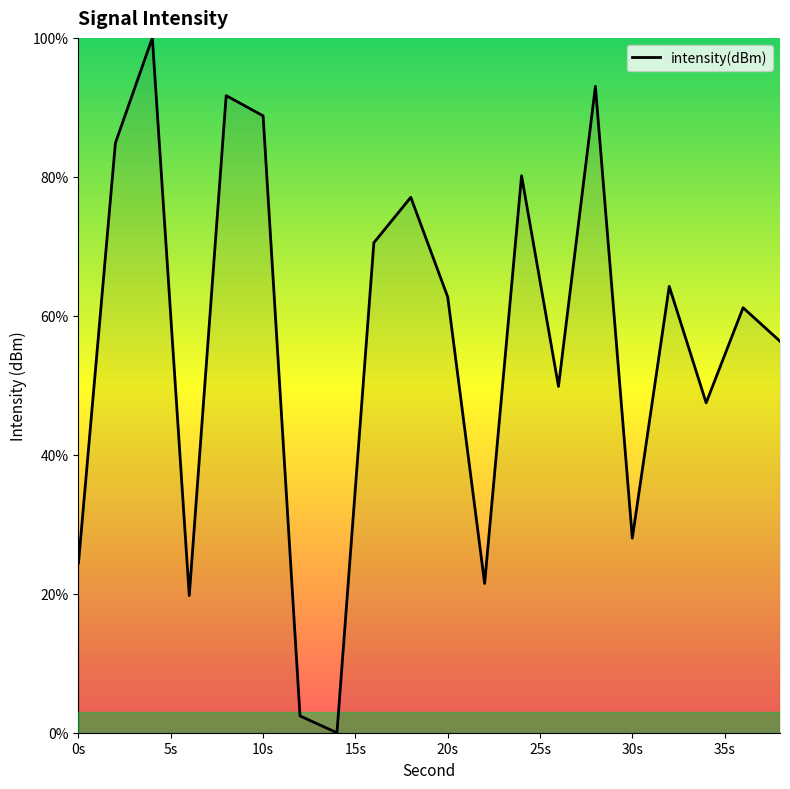

What is the maximum value shown in the chart?

100.0